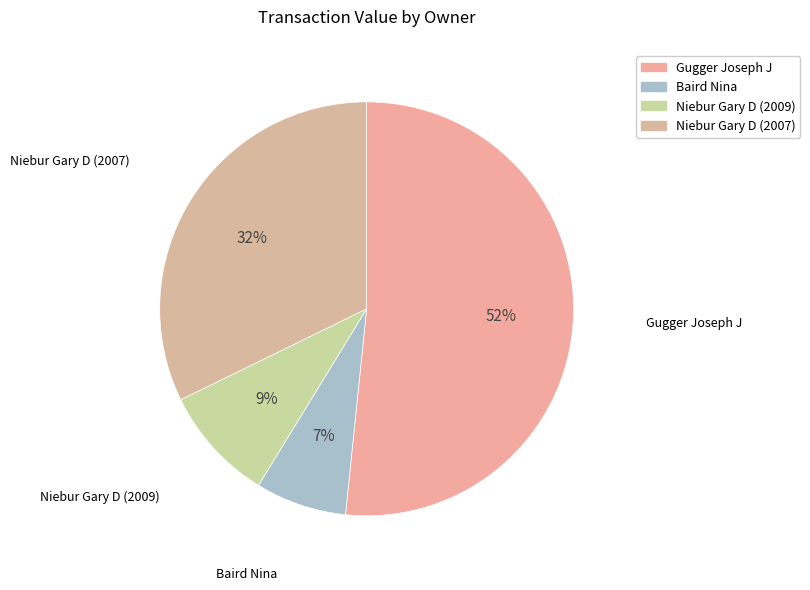

Which has a higher value, Gugger Joseph J or Niebur Gary D (2009)?

Gugger Joseph J